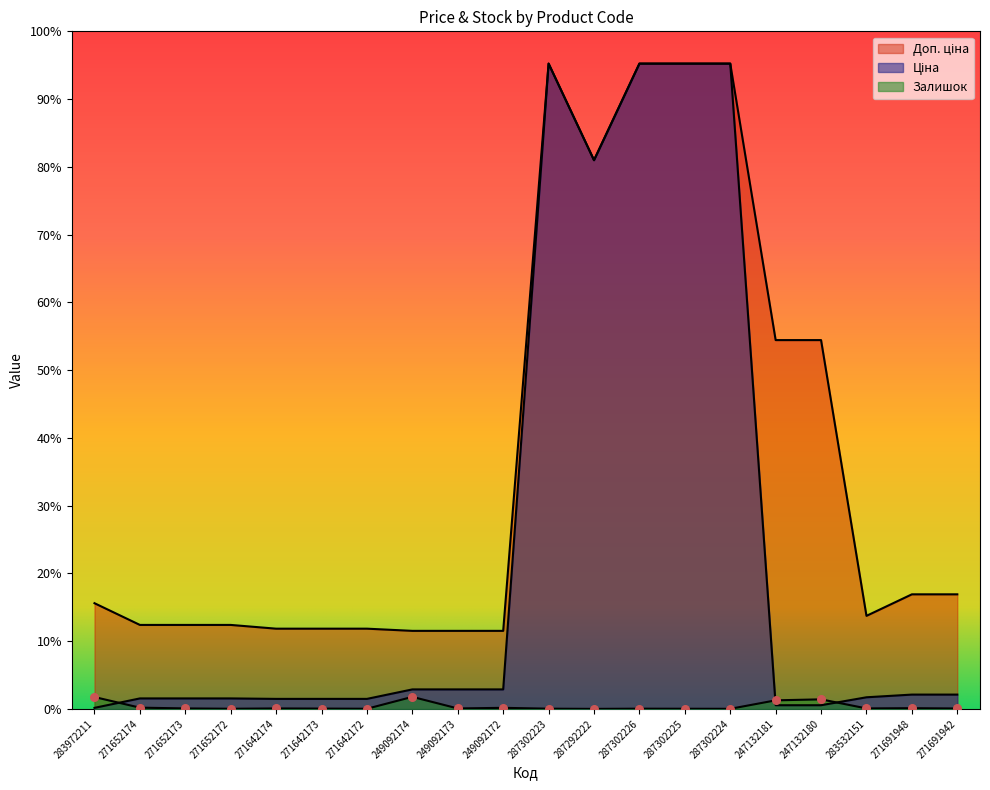

Which series reaches the minimum Y coordinate?

Залишок